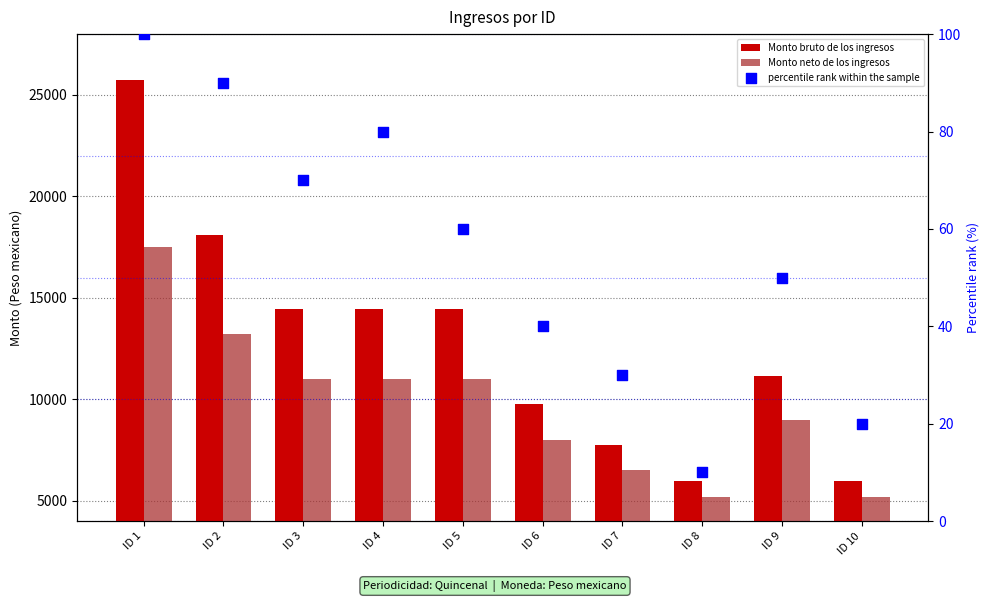

Which series reaches the maximum Y coordinate?

Monto bruto de los ingresos